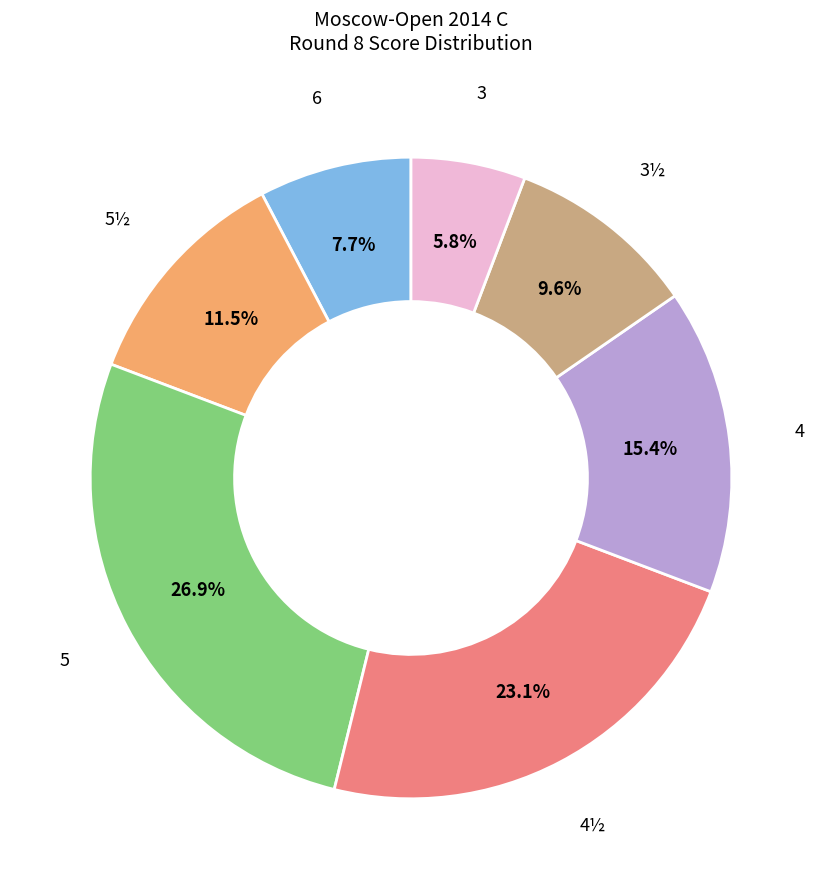

Which slice is the smallest?

3